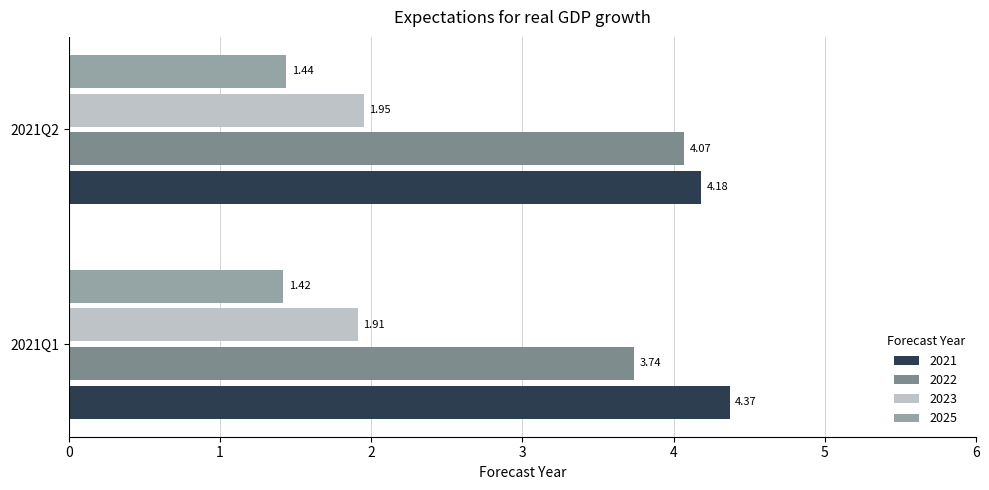

What is the total value across all series at 2021Q2?

11.6